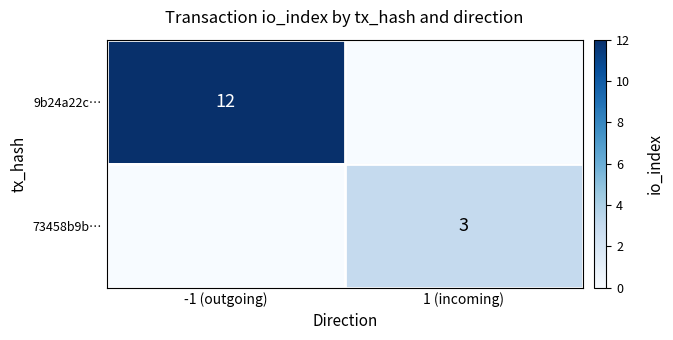

What is the total value across all series at -1 (outgoing)?

12